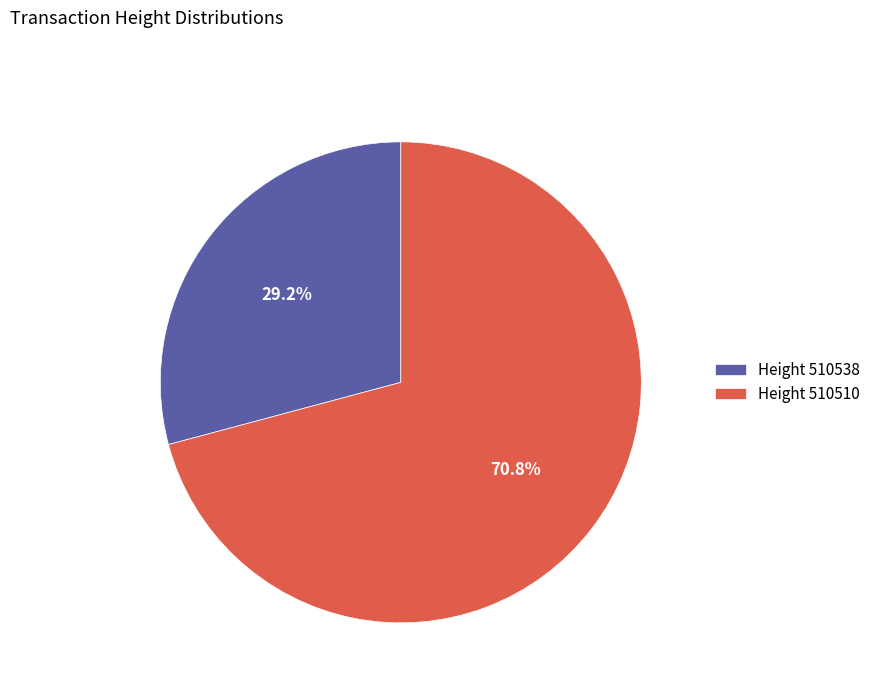

What is the smallest slice in the pie chart?

Height 510538